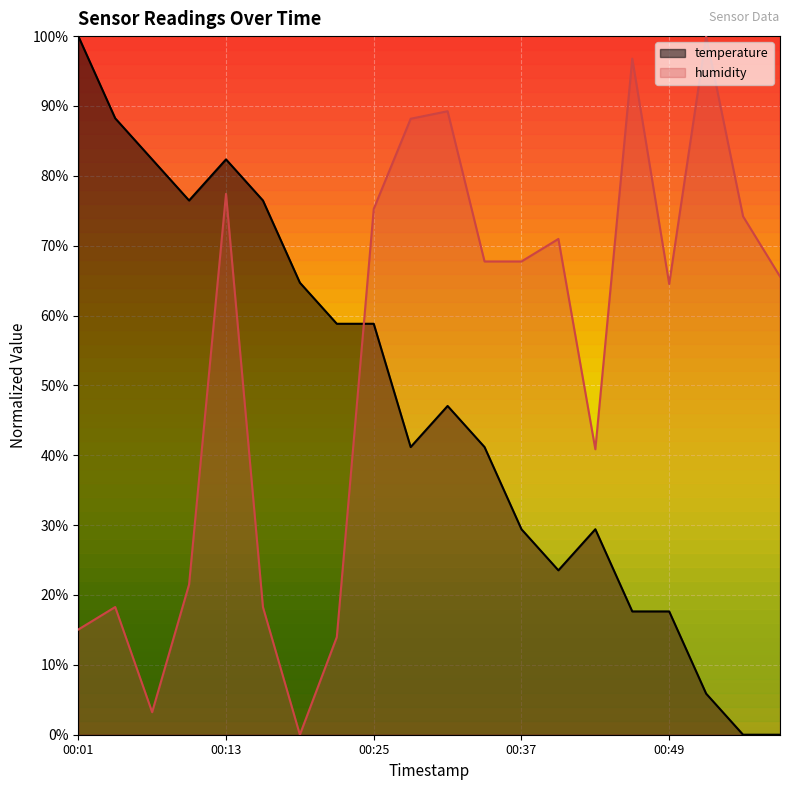

What is the difference between the highest and lowest values at 00:49?

46.9